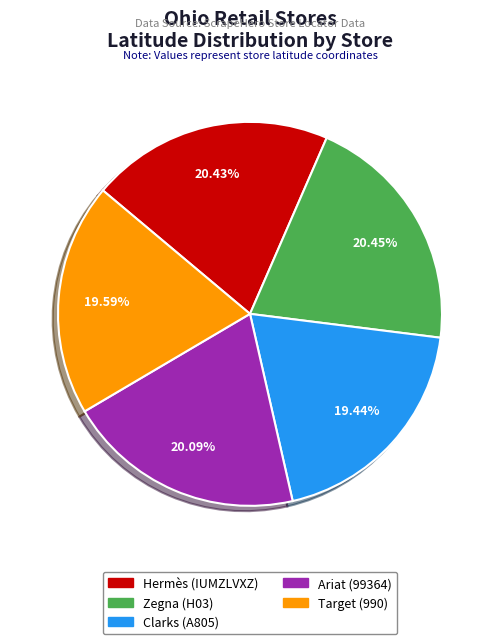

Is there a majority slice in this chart?

No